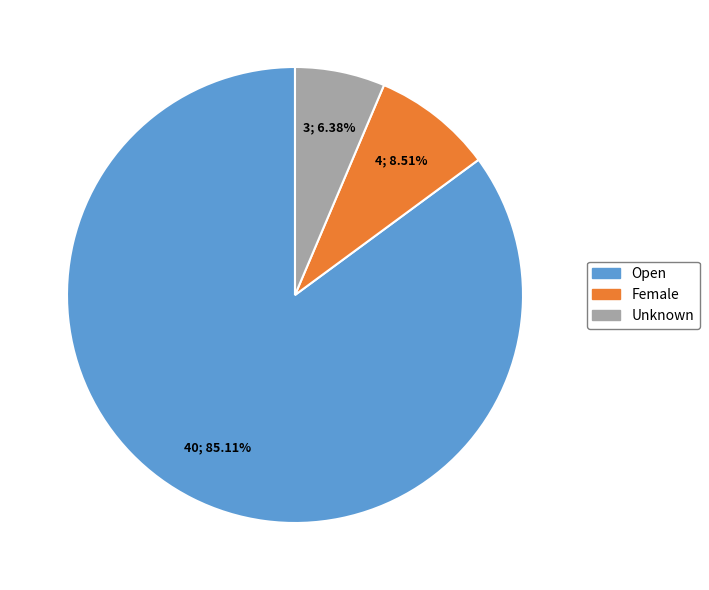

Between Unknown and Female, which is larger?

Female